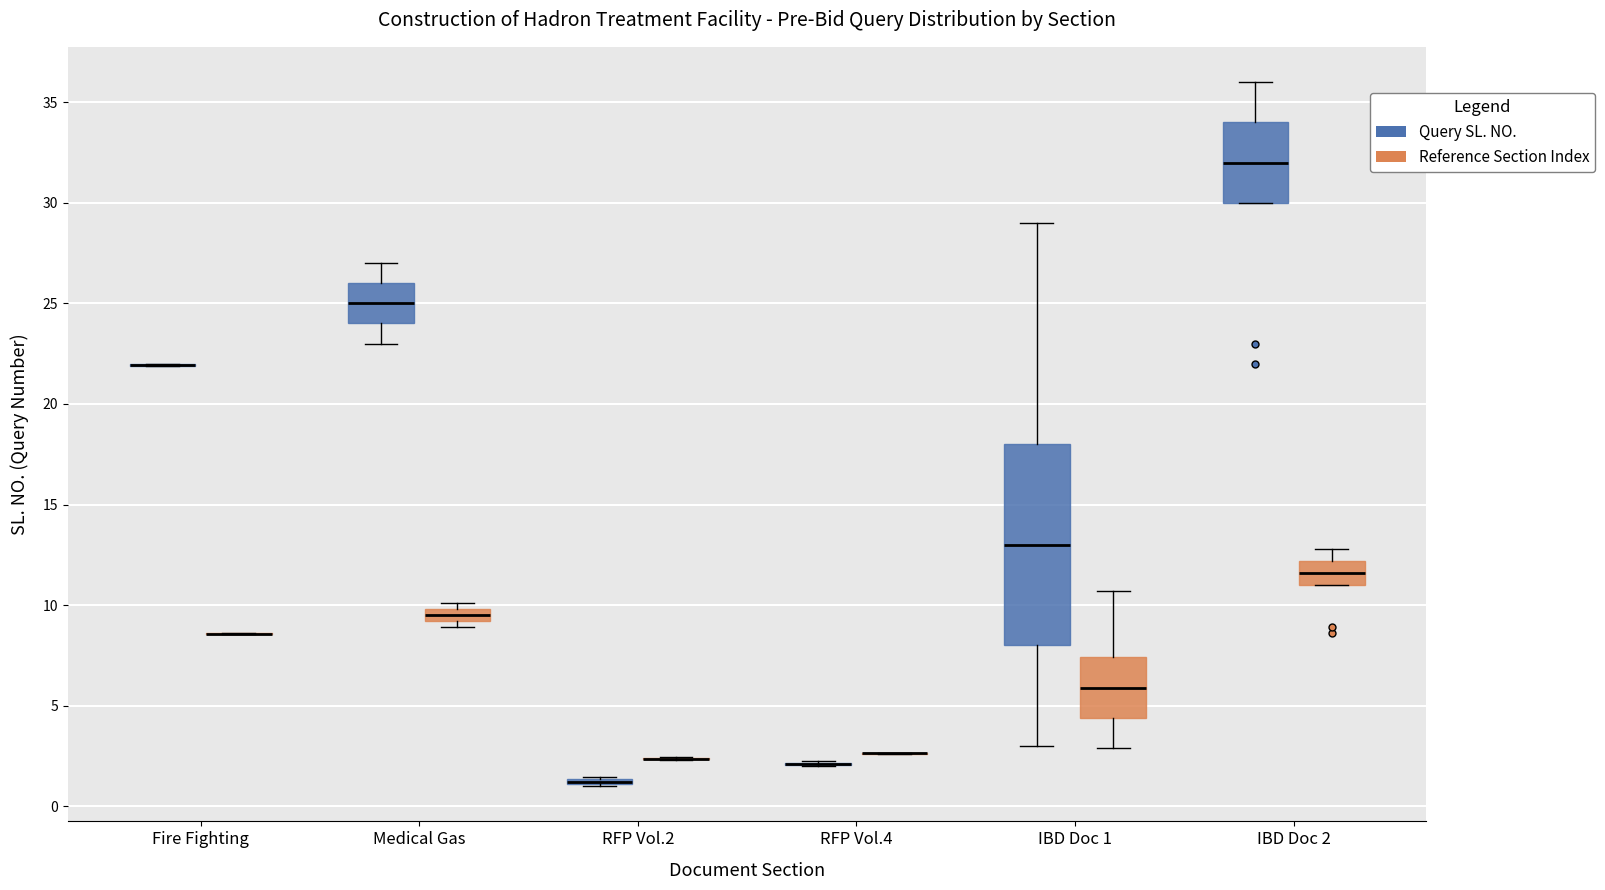

Comparing the boxes themselves (not the whiskers), which one is the tallest?

IBD Doc 1 (Query SL. NO.)